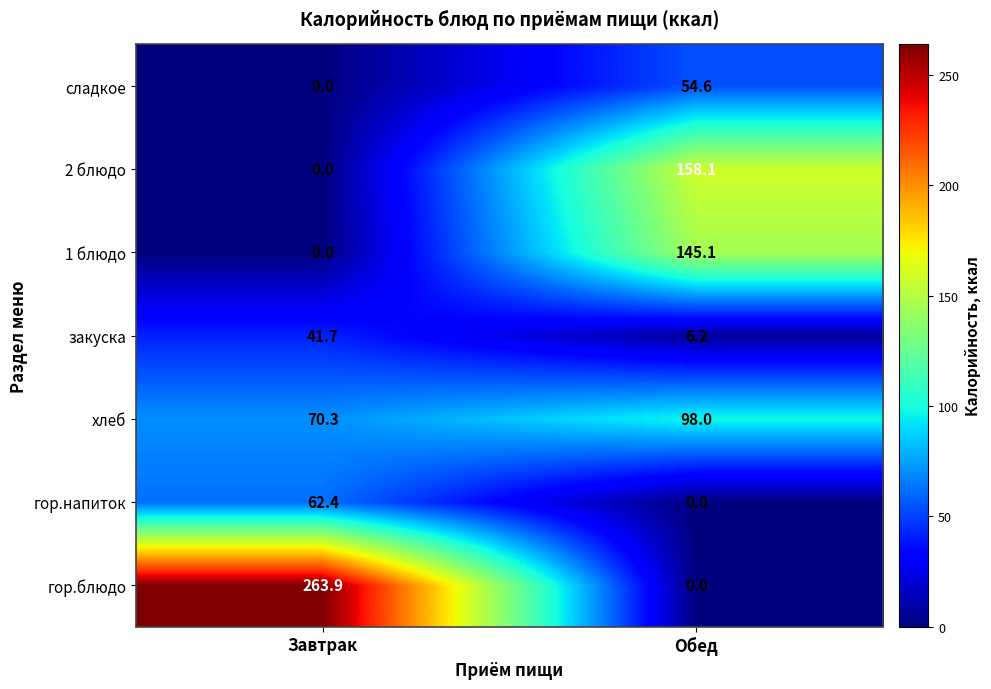

At which label is гор.напиток closest to 31?

Обед